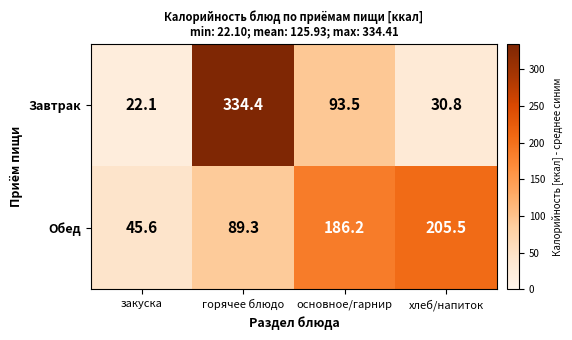

Reading left to right, extract all data points from this chart.

Завтрак: закуска=22.1	горячее блюдо=334.4	основное/гарнир=93.5	хлеб/напиток=30.8
Обед: закуска=45.6	горячее блюдо=89.3	основное/гарнир=186.2	хлеб/напиток=205.5